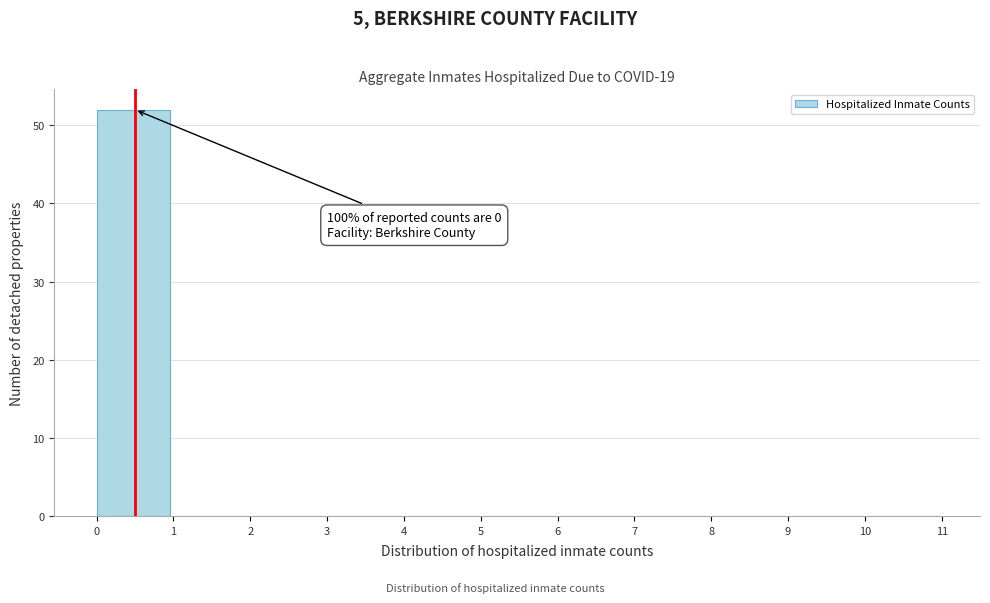

Which range on the x-axis has the tallest bar?

0 to 1